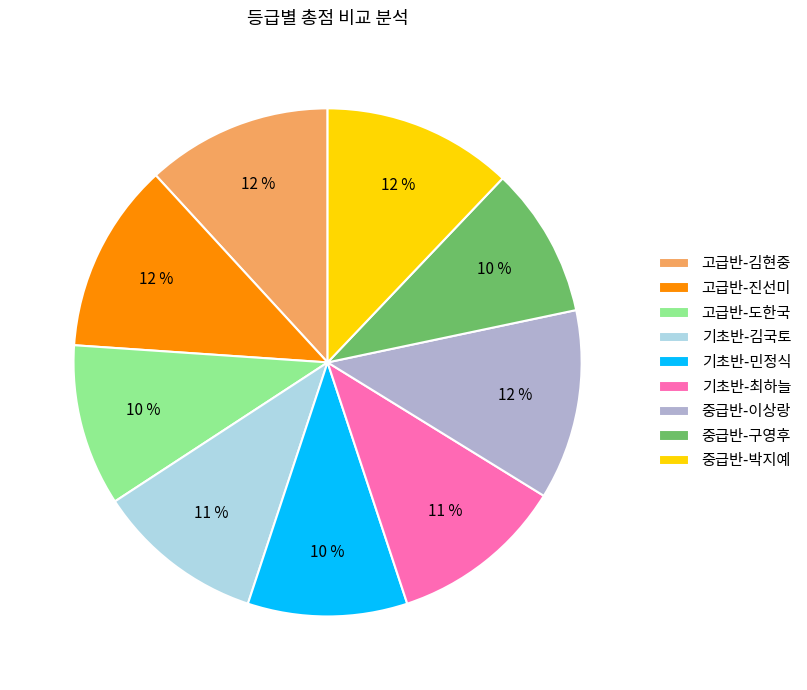

Is 중급반-구영후 the majority of the pie?

No